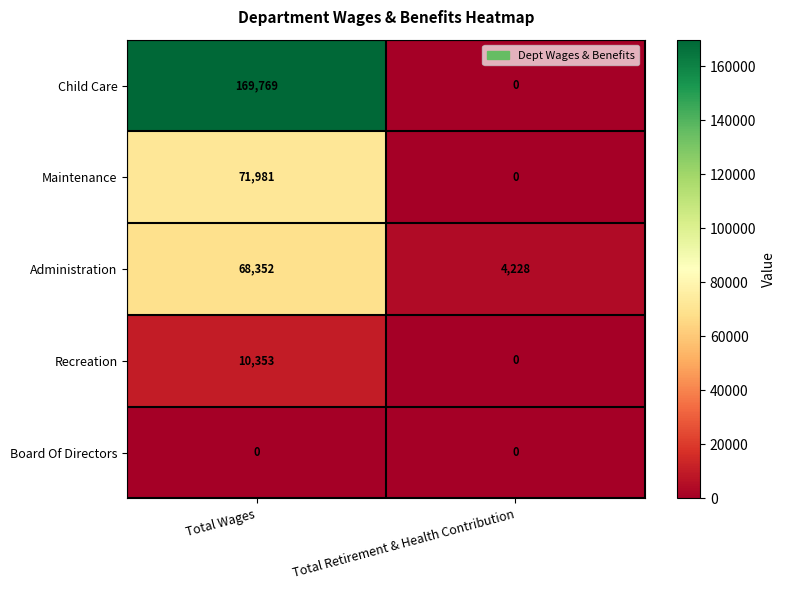

What is the spread (max minus min) of values at Total Retirement & Health Contribution?

4228